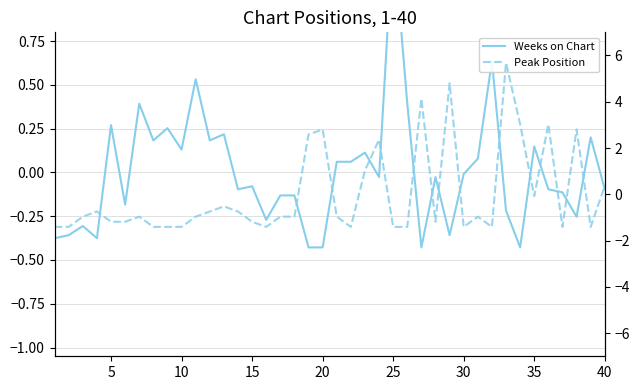

The value of Weeks on Chart at 5 is -0.6. True or false?

False